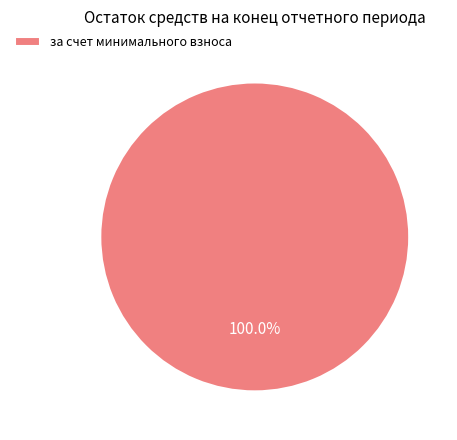

Rank the categories by value from lowest to highest.

за счет минимального взноса